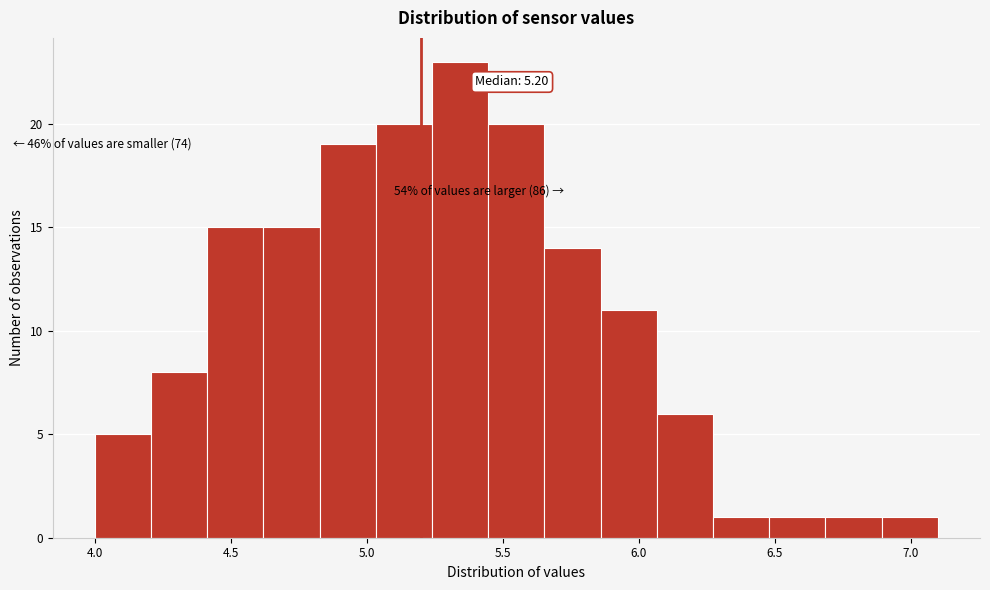

Which range on the x-axis has the tallest bar?

5.25 to 5.45